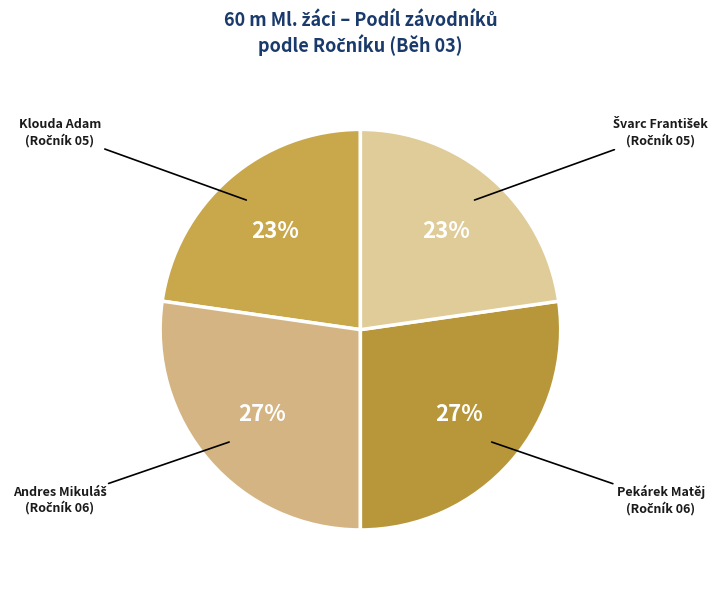

Count the number of slices in the pie.

4